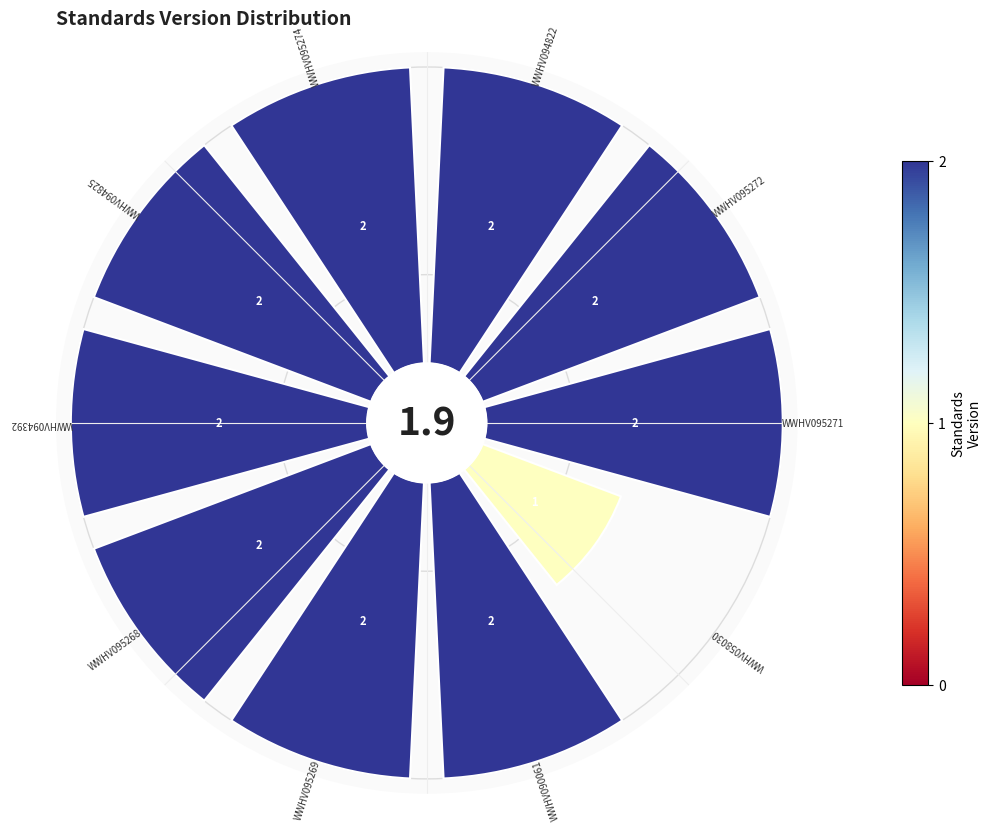

Which slice is the smallest?

WWHV058030